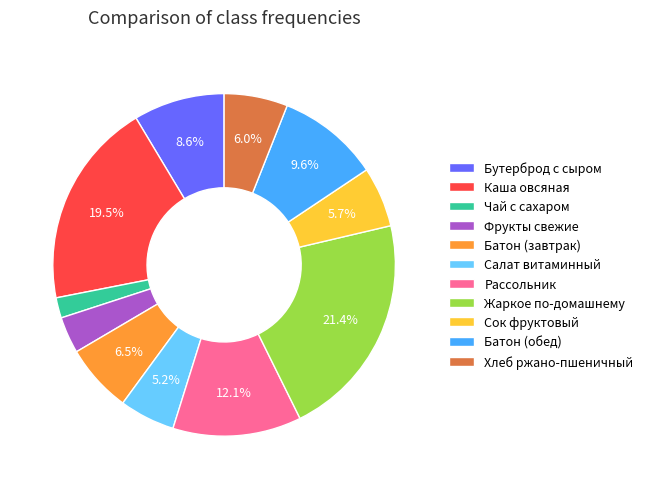

What is the smallest slice in the pie chart?

Чай с сахаром